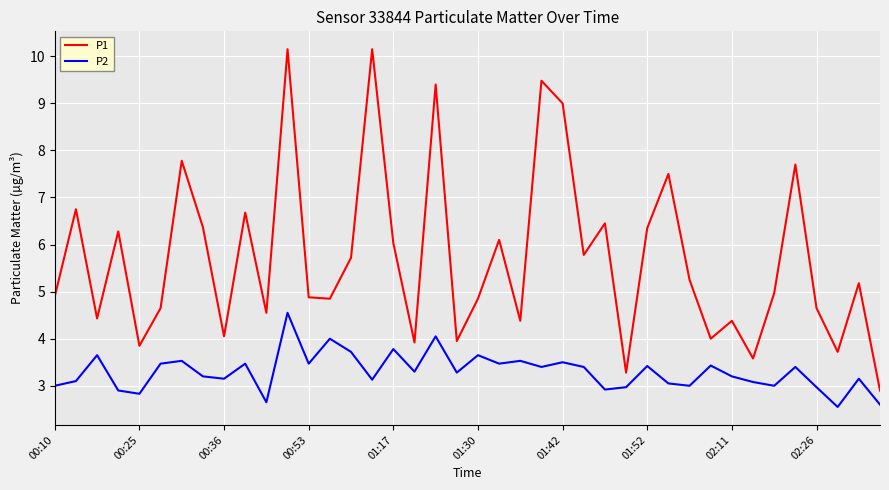

Rank the series by their average value, from lowest to highest.

P2, P1